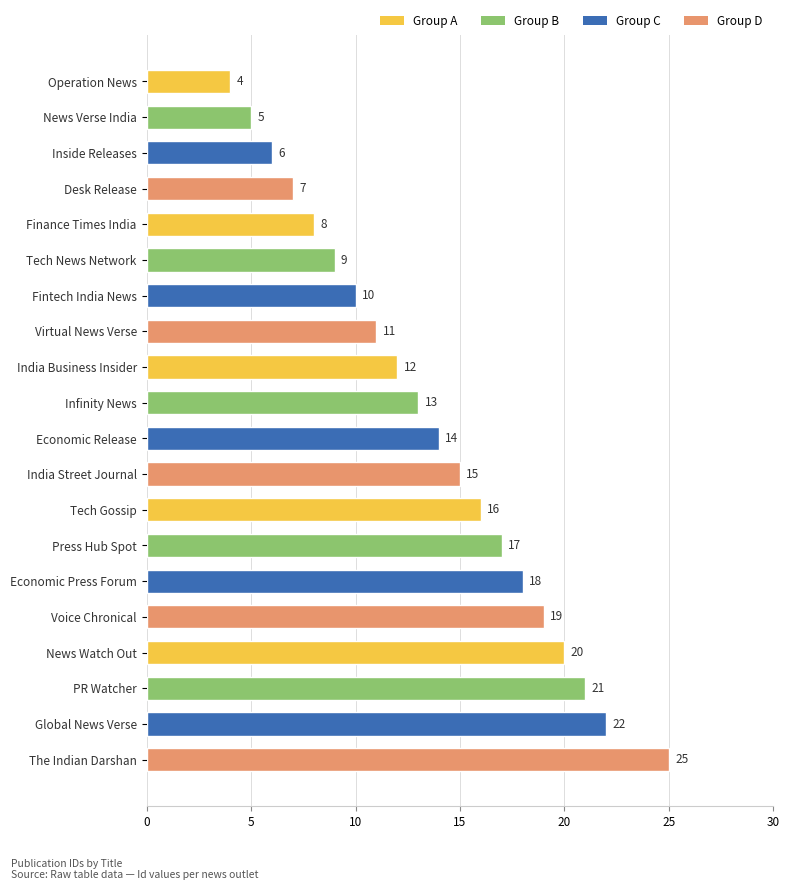

Reading top to bottom, transcribe all the data shown in this chart.

4	5	6	7	8	9	10	11	12	13	14	15	16	17	18	19	20	21	22	25